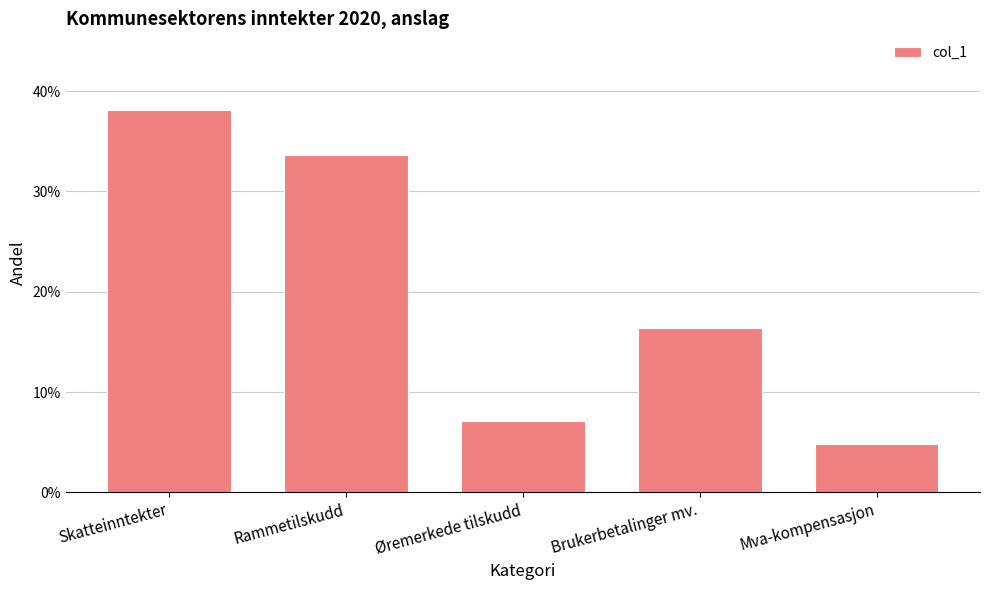

Count the values in the range 0 to 1.

5